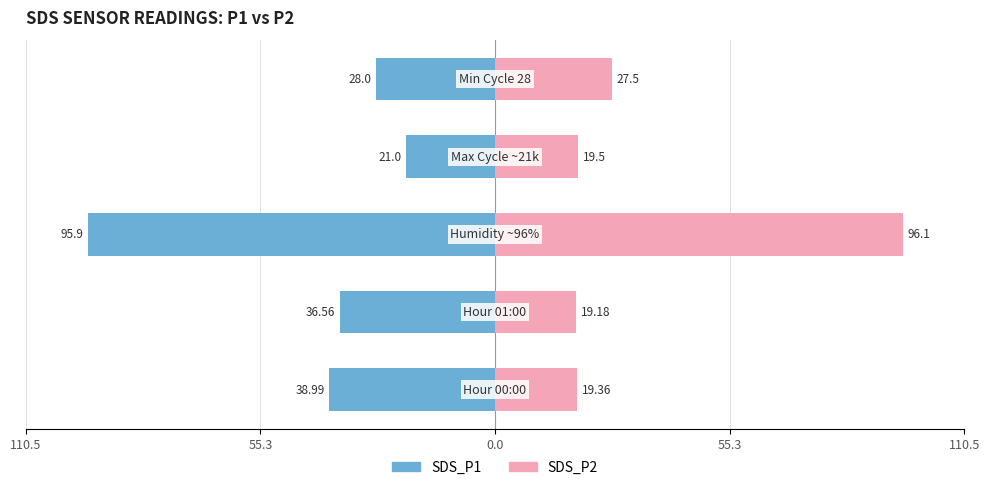

Which series has the largest range (max minus min)?

SDS_P2